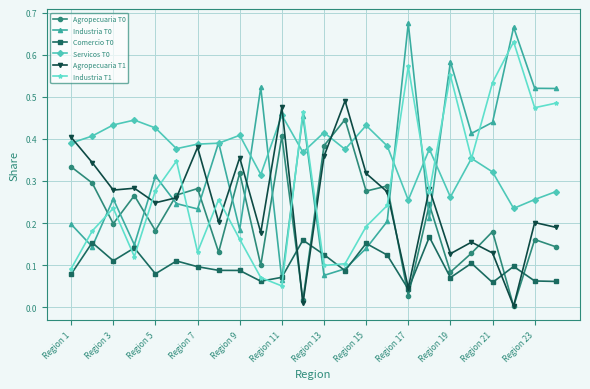

In Industria T1, how many points are higher than both neighbors (excluding endpoints)?

7